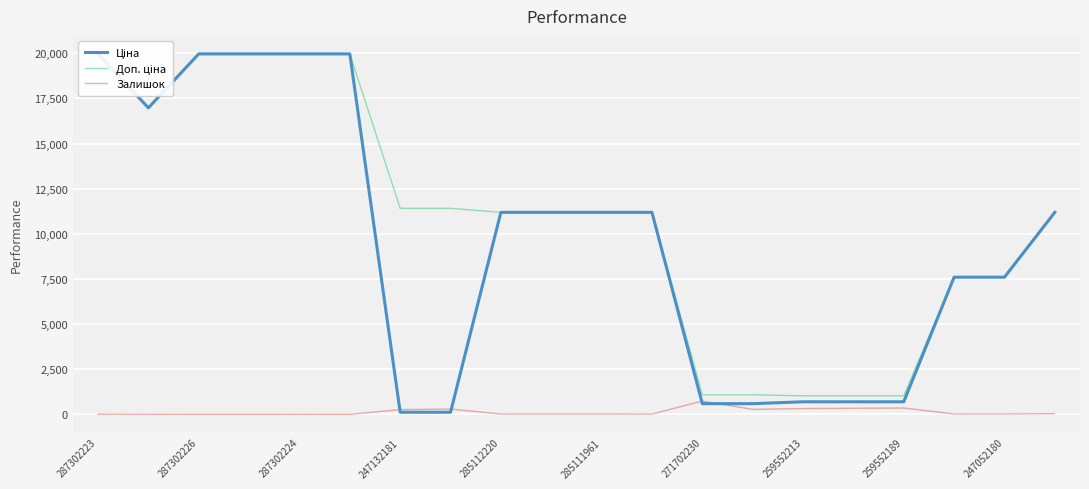

How many values in the Залишок series exceed 20?

9